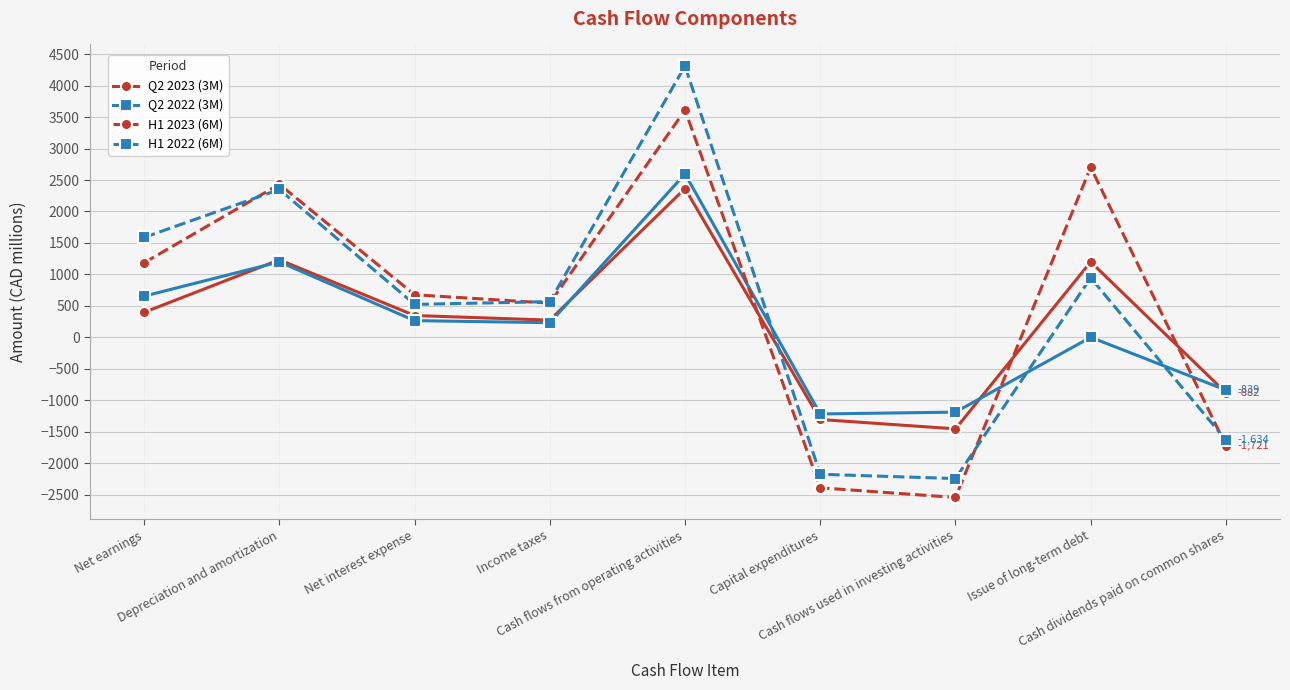

At how many categories does at least one series exceed 883?

4